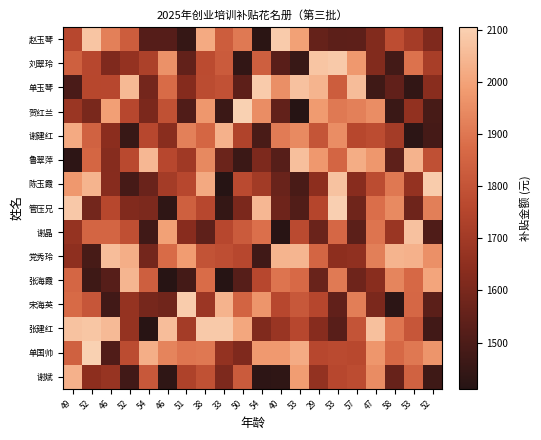

How many data points does each series have?

20